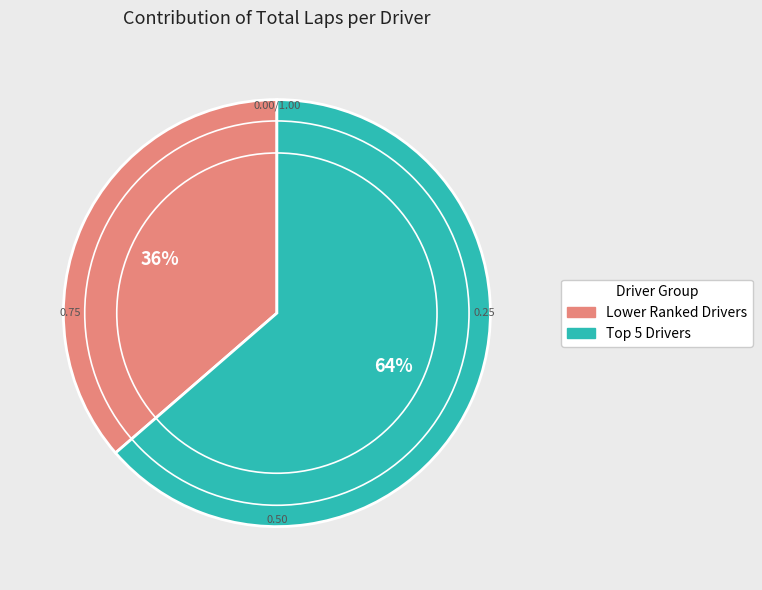

How many slices are in this pie chart?

2